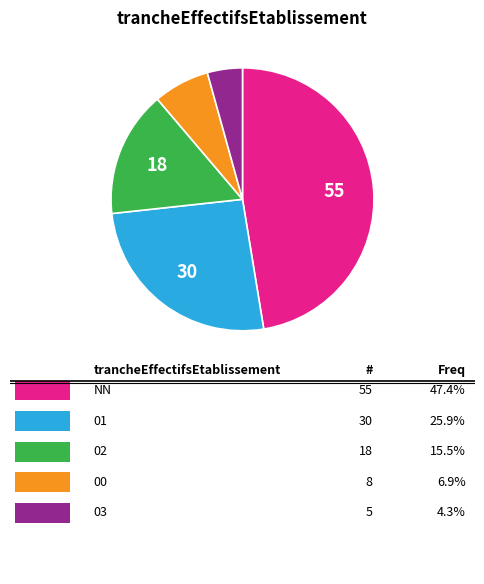

Does any single category account for the majority?

No